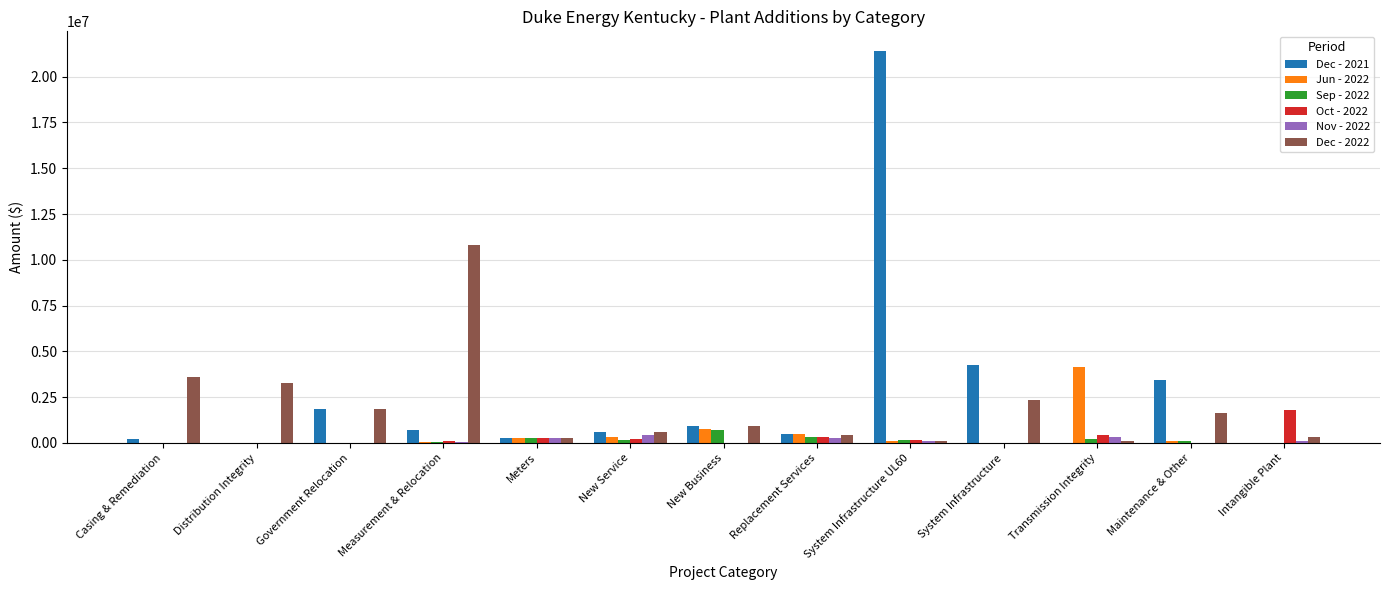

At which category is the sum across all series the highest?

System Infrastructure UL60